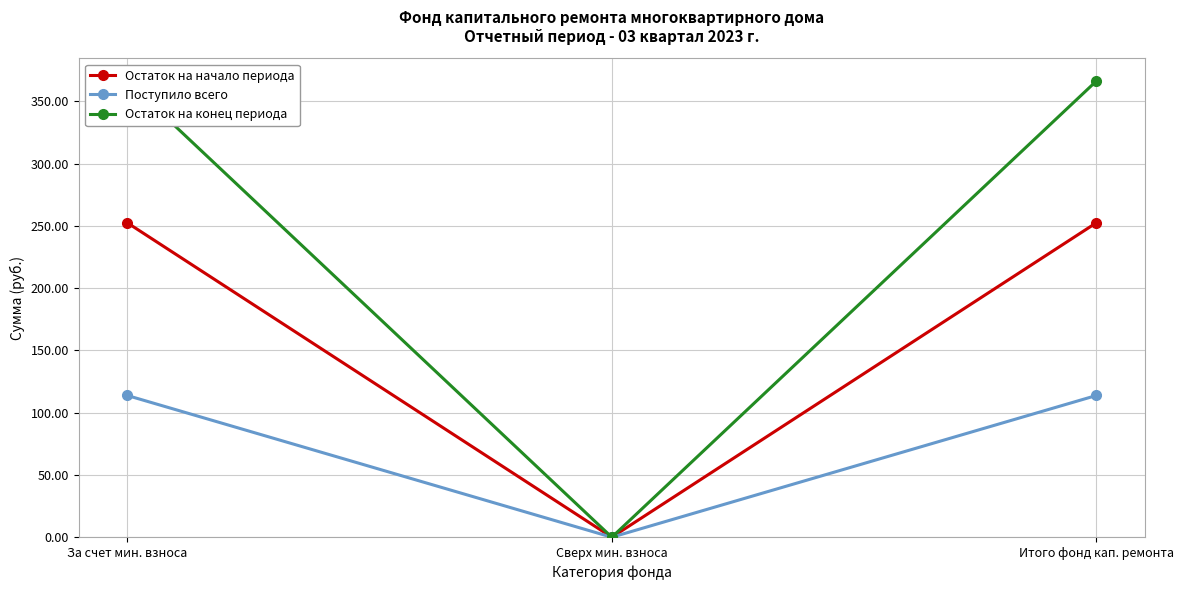

What position from the right is Сверх мин. взноса?

2